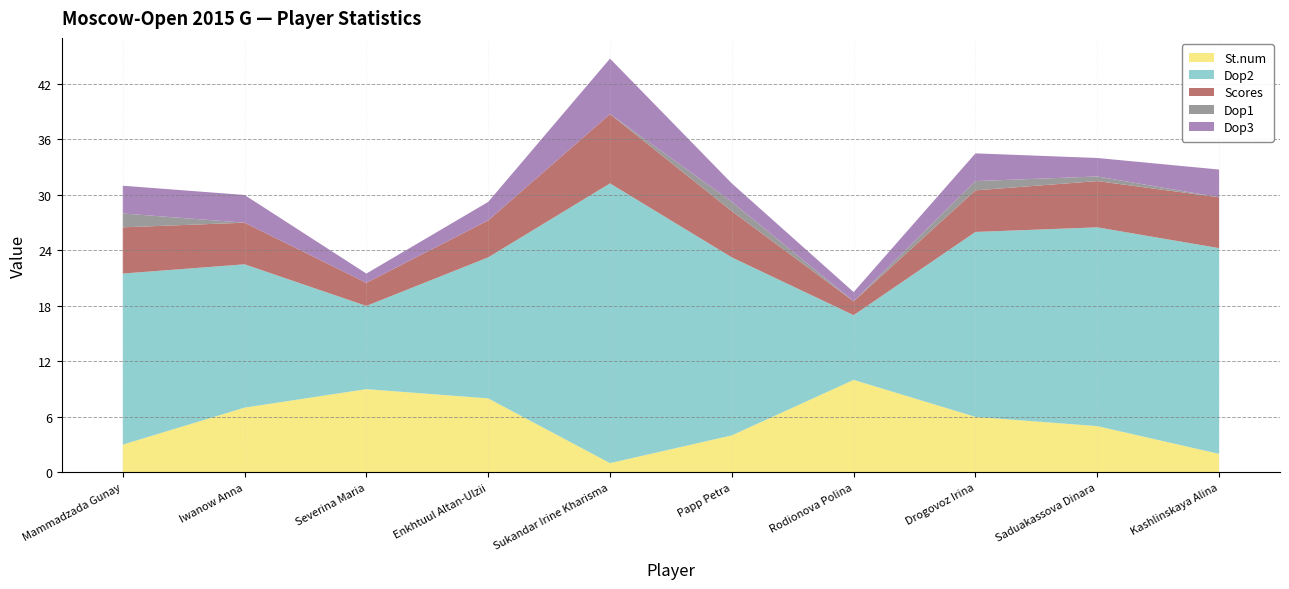

Reading left to right, list all the values displayed in this chart.

St.num: Mammadzada Gunay=3.0	Iwanow Anna=7.0	Severina Maria=9.0	Enkhtuul Altan-Ulzii=8.0	Sukandar Irine Kharisma=1.0	Papp Petra=4.0	Rodionova Polina=10.0	Drogovoz Irina=6.0	Saduakassova Dinara=5.0	Kashlinskaya Alina=2.0
Dop2: Mammadzada Gunay=18.5	Iwanow Anna=15.5	Severina Maria=9.0	Enkhtuul Altan-Ulzii=15.2	Sukandar Irine Kharisma=30.2	Papp Petra=19.2	Rodionova Polina=7.0	Drogovoz Irina=20.0	Saduakassova Dinara=21.5	Kashlinskaya Alina=22.2
Scores: Mammadzada Gunay=5.0	Iwanow Anna=4.5	Severina Maria=2.5	Enkhtuul Altan-Ulzii=4.0	Sukandar Irine Kharisma=7.5	Papp Petra=5.0	Rodionova Polina=1.5	Drogovoz Irina=4.5	Saduakassova Dinara=5.0	Kashlinskaya Alina=5.5
Dop1: Mammadzada Gunay=1.5	Iwanow Anna=0.0	Severina Maria=0.0	Enkhtuul Altan-Ulzii=0.0	Sukandar Irine Kharisma=0.0	Papp Petra=1.0	Rodionova Polina=0.0	Drogovoz Irina=1.0	Saduakassova Dinara=0.5	Kashlinskaya Alina=0.0
Dop3: Mammadzada Gunay=3.0	Iwanow Anna=3.0	Severina Maria=1.0	Enkhtuul Altan-Ulzii=2.0	Sukandar Irine Kharisma=6.0	Papp Petra=2.0	Rodionova Polina=1.0	Drogovoz Irina=3.0	Saduakassova Dinara=2.0	Kashlinskaya Alina=3.0